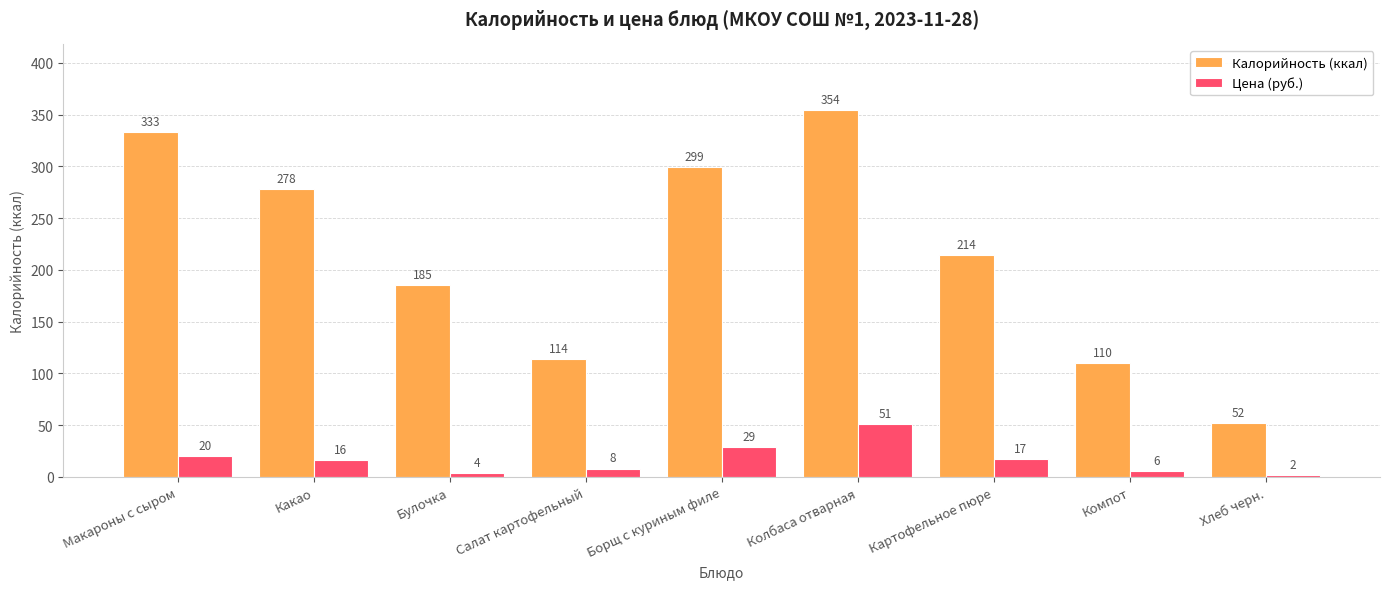

What are all the series names shown in the legend?

Калорийность (ккал), Цена (руб.)